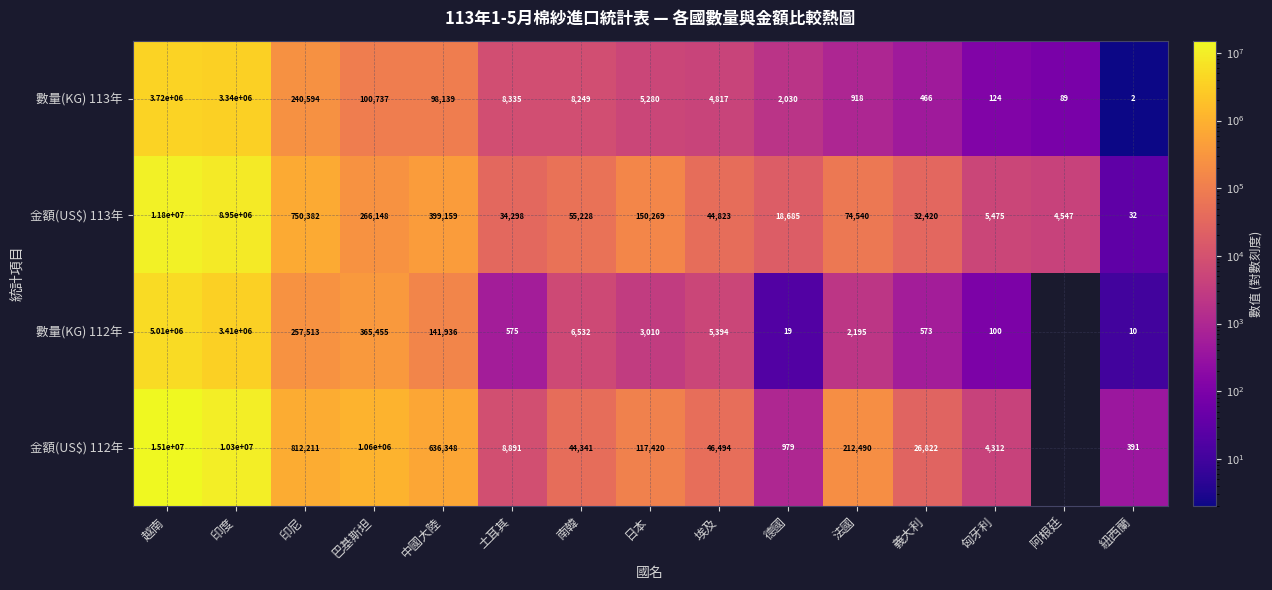

Is the value of 數量(KG) 112年 at 德國 greater than the value of 數量(KG) 113年 at 日本?

No